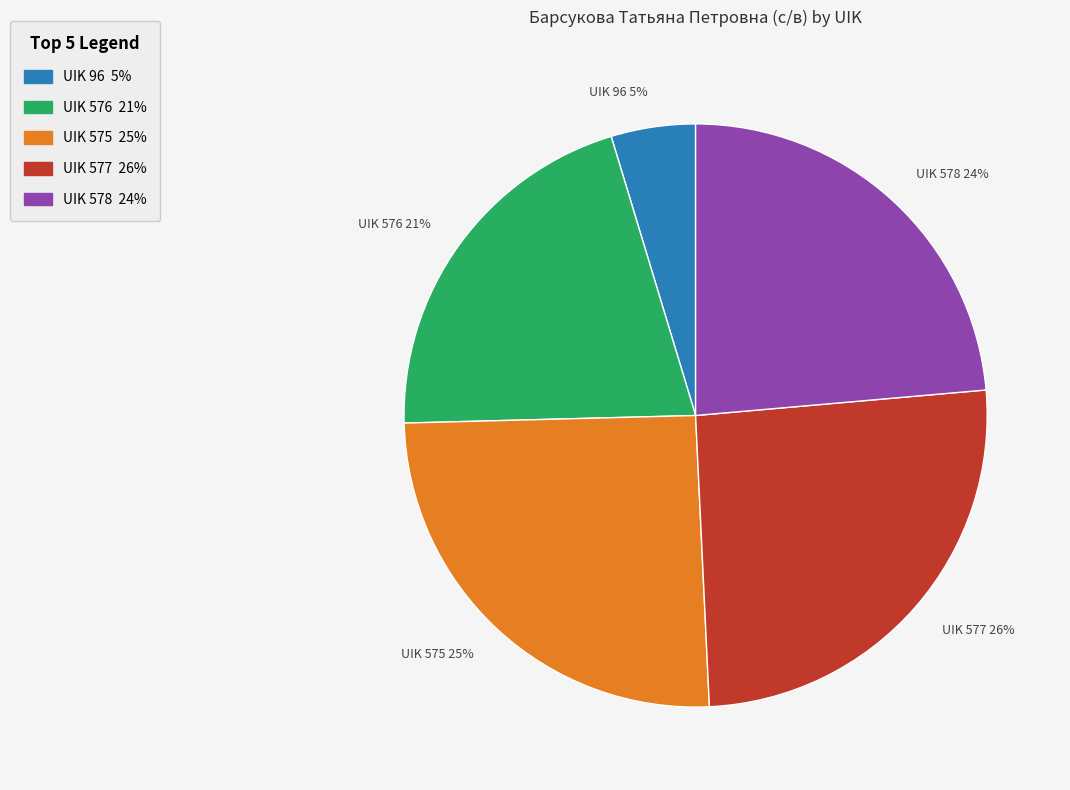

True or false: UIK 575 25% accounts for 16% of the total.

False